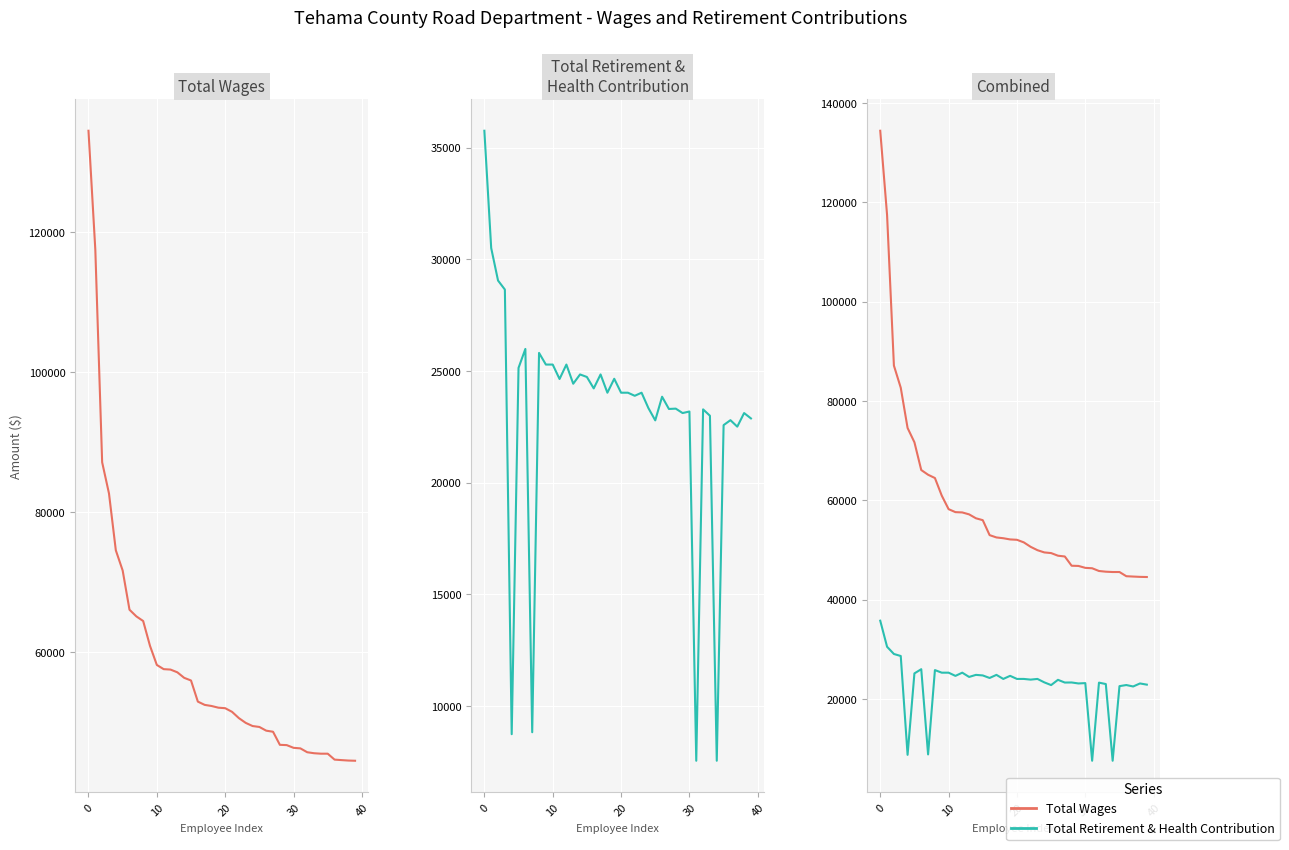

What is the average value of the Total Wages series?

58135